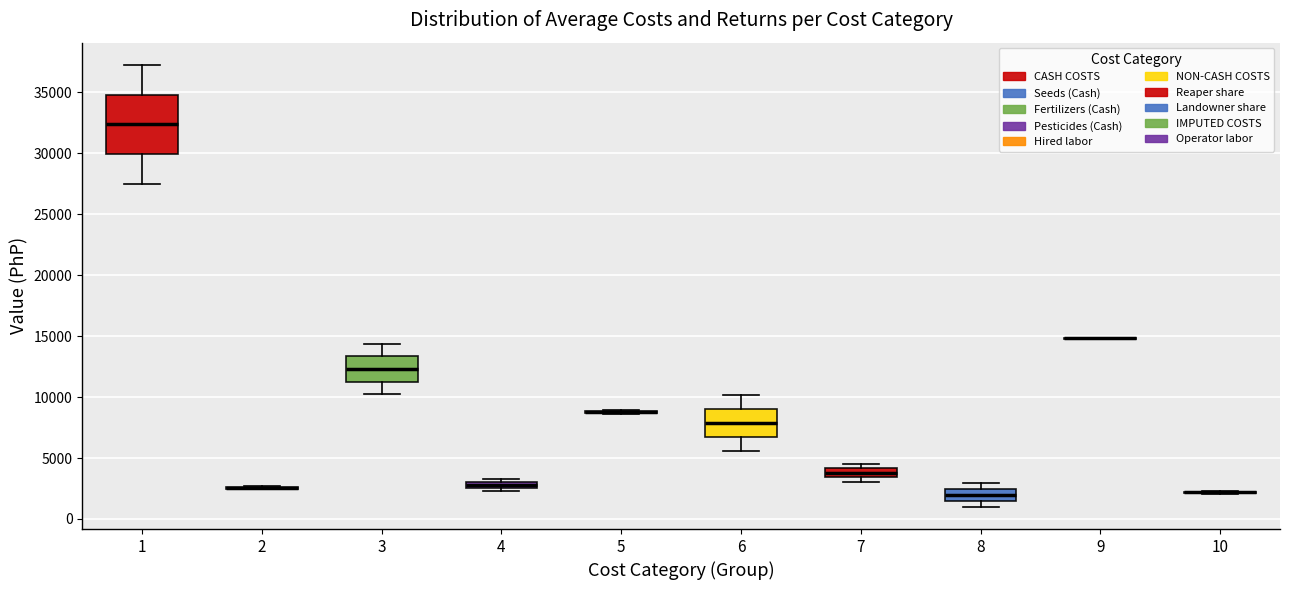

Which box is the tallest, from its lower edge to its upper edge?

1